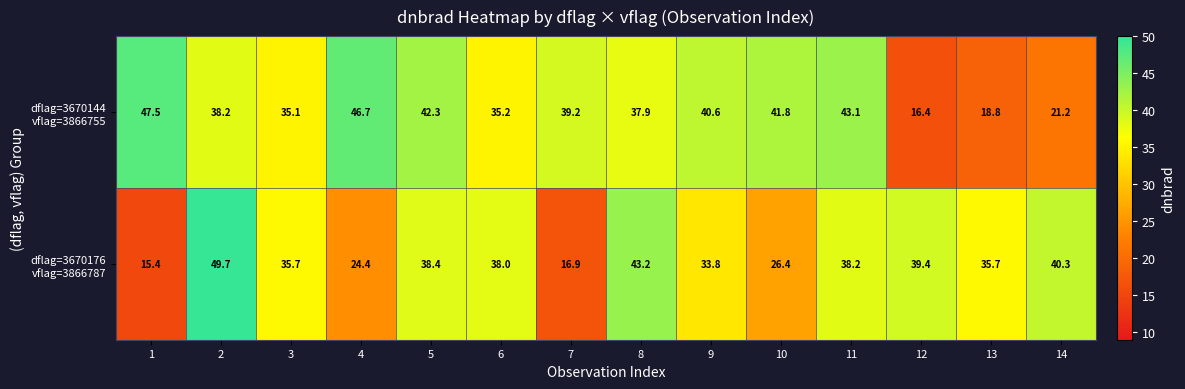

Which label corresponds to the largest value in the chart?

2